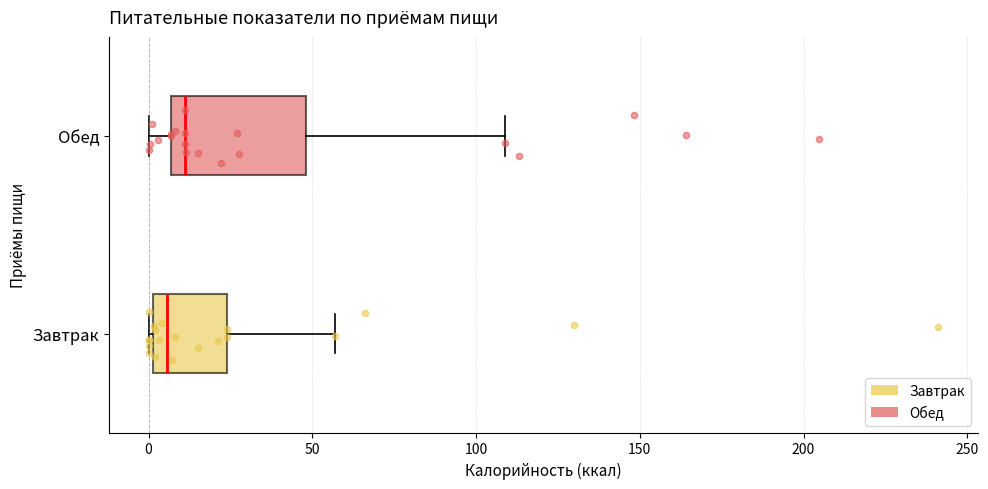

Which box's median line is the furthest to the right?

Обед